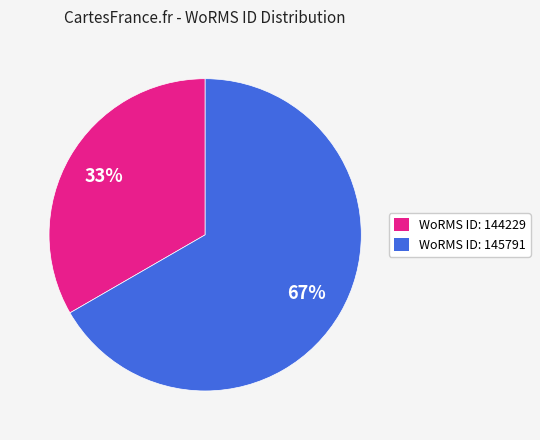

To the nearest percent, what is the average slice percentage?

50%